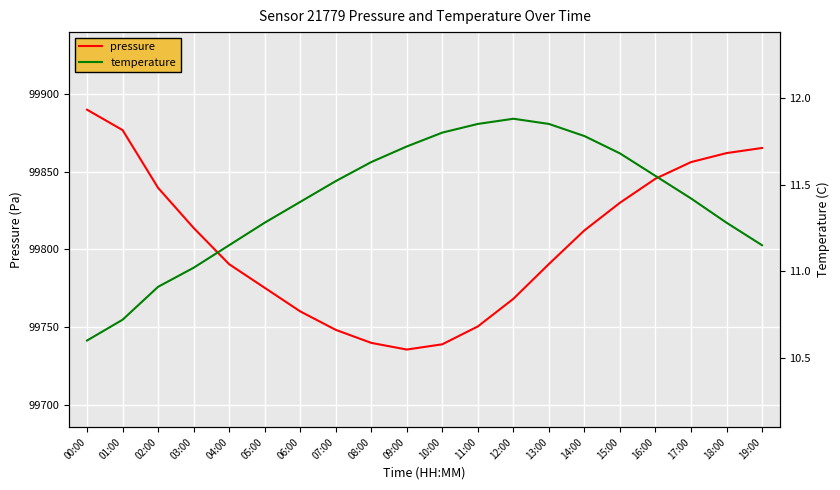

What is the spread (max minus min) of values at 08:00?

99728.2